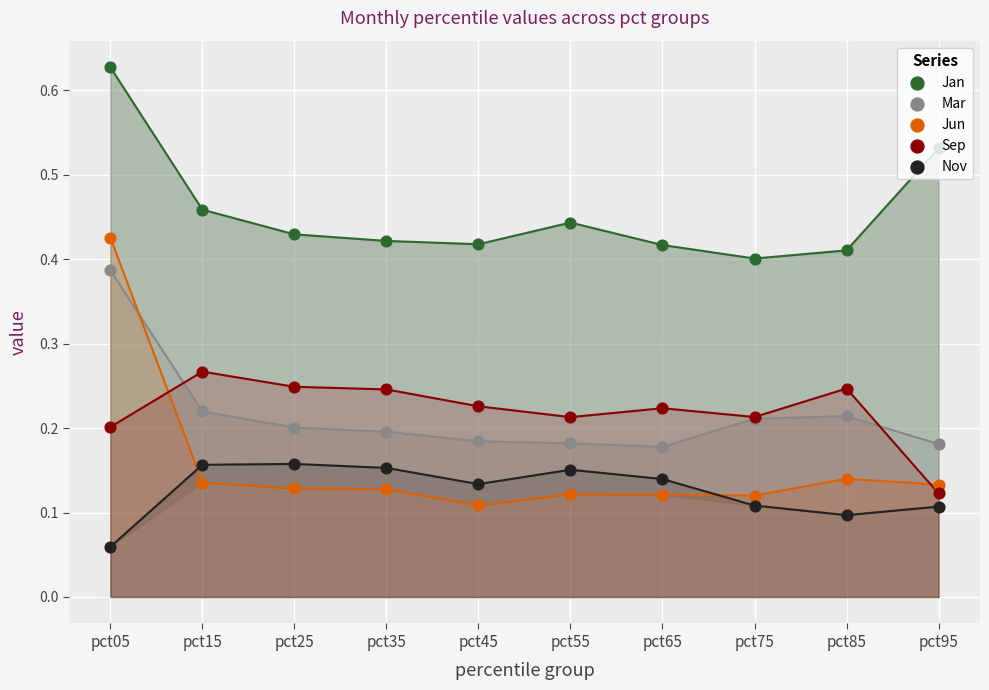

What are all the series names shown in the legend?

Jan, Mar, Jun, Sep, Nov